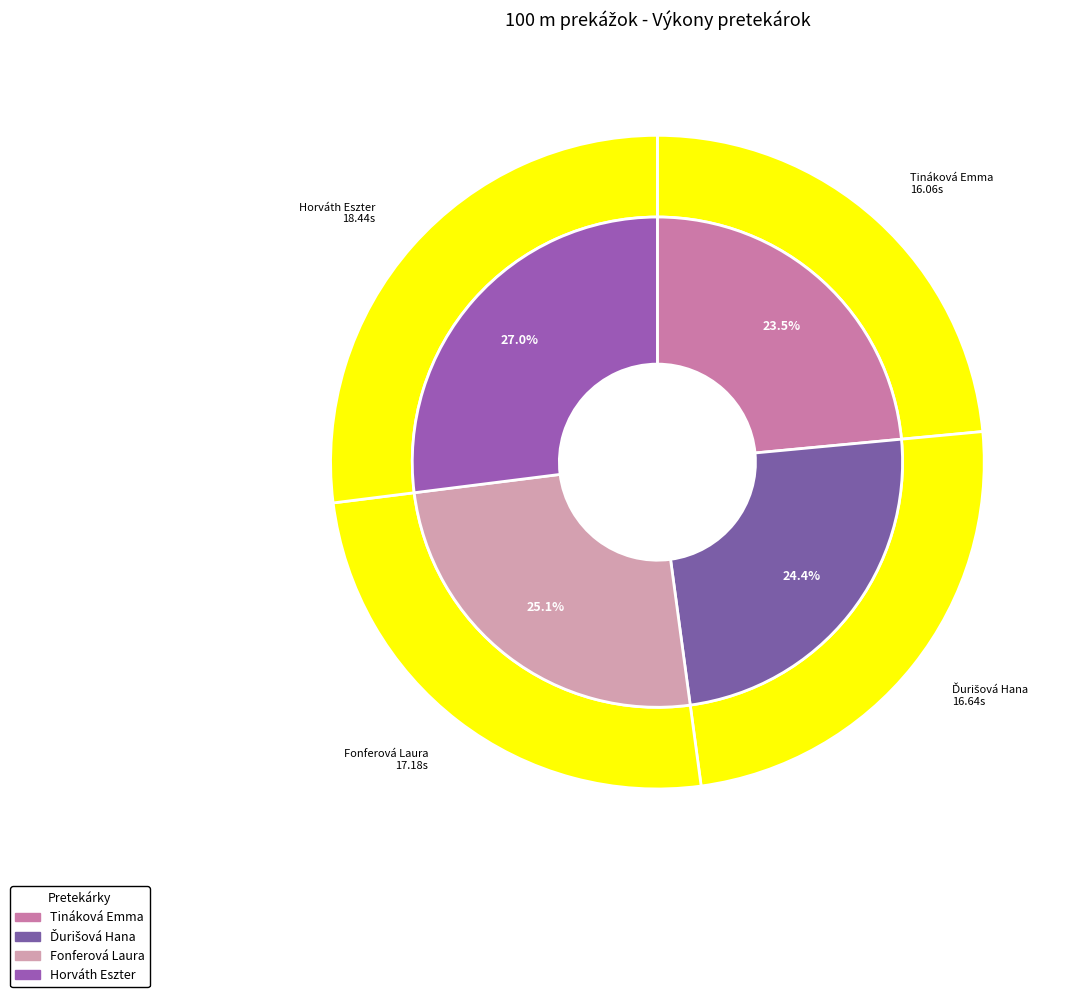

Rank the categories by value from lowest to highest.

Tináková Emma, Ďurišová Hana, Fonferová Laura, Horváth Eszter